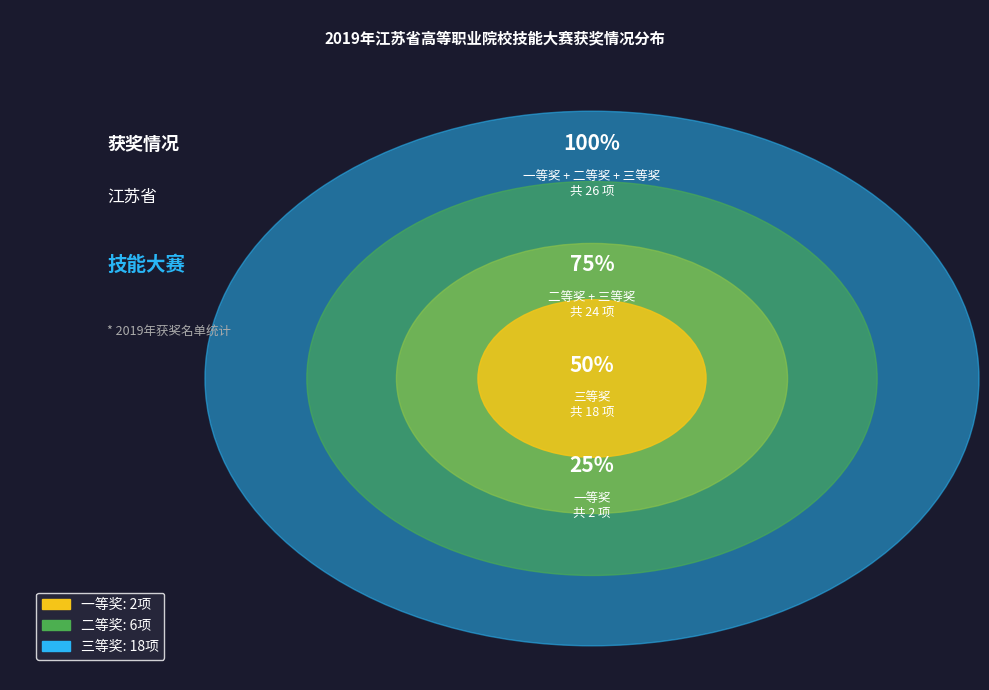

What is the change in value from 一等奖 to 三等奖?

+16